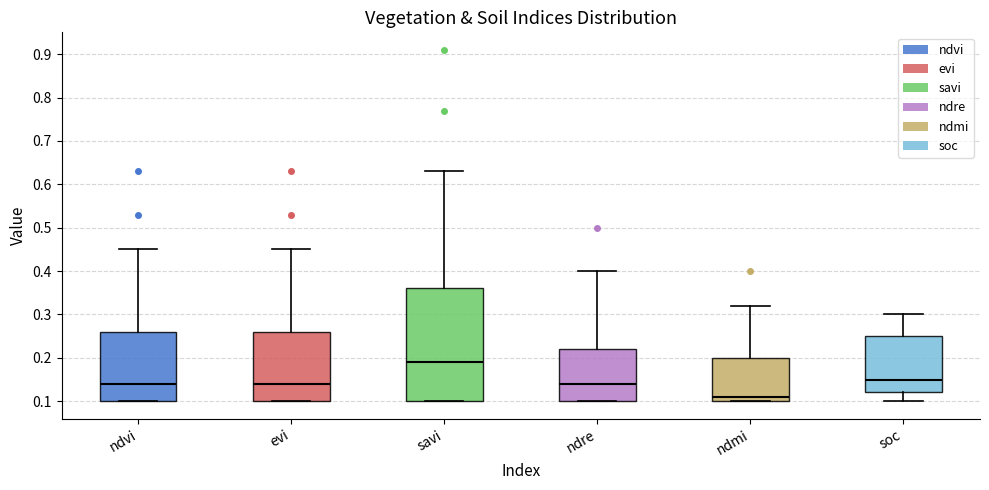

Where is the lower edge of the box for evi on the y-axis? The values are not printed on the chart, so give them approximately, as read against the axis.

0.10